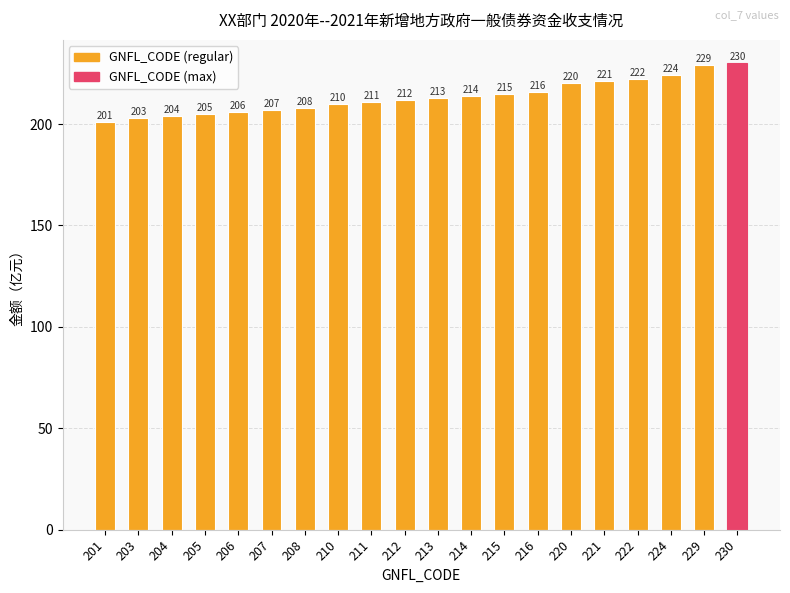

True or false: the data shows 224 at 224.

True